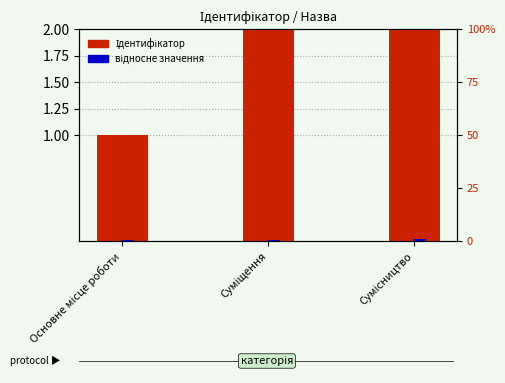

Is it true that Ідентифікатор equals 1.0 at Основне місце роботи?

True